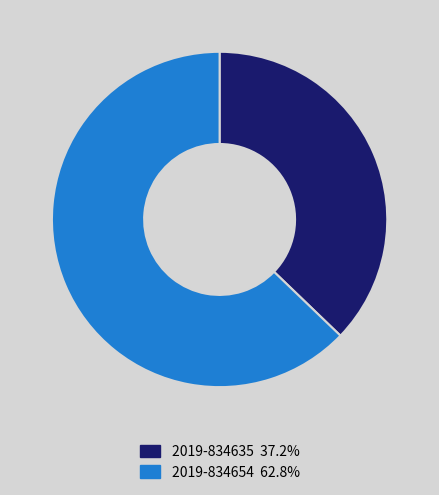

Is there a majority slice in this chart?

Yes